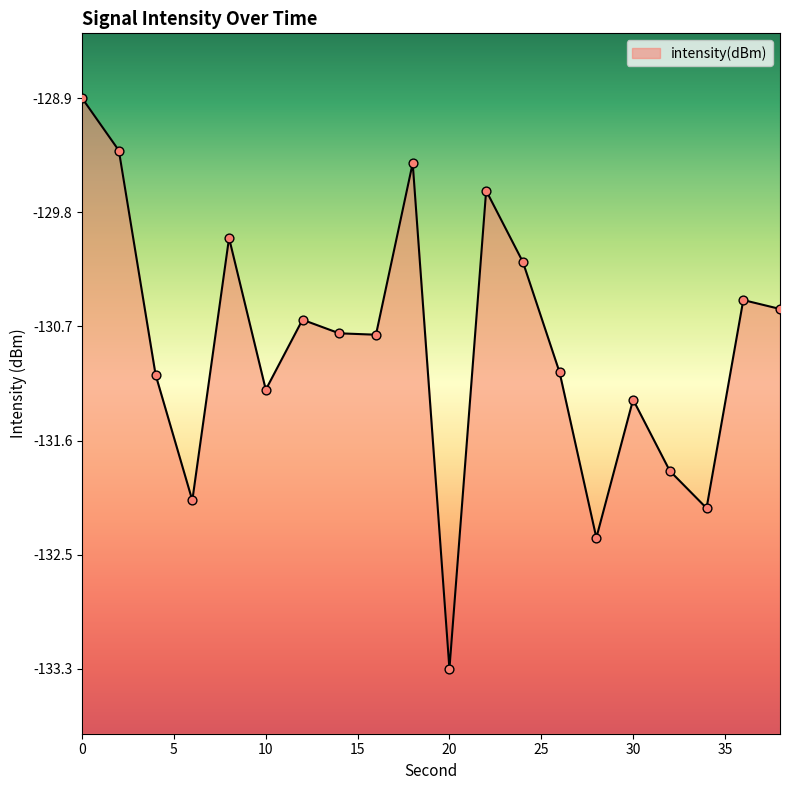

Which has a higher value, 2 or 4?

2